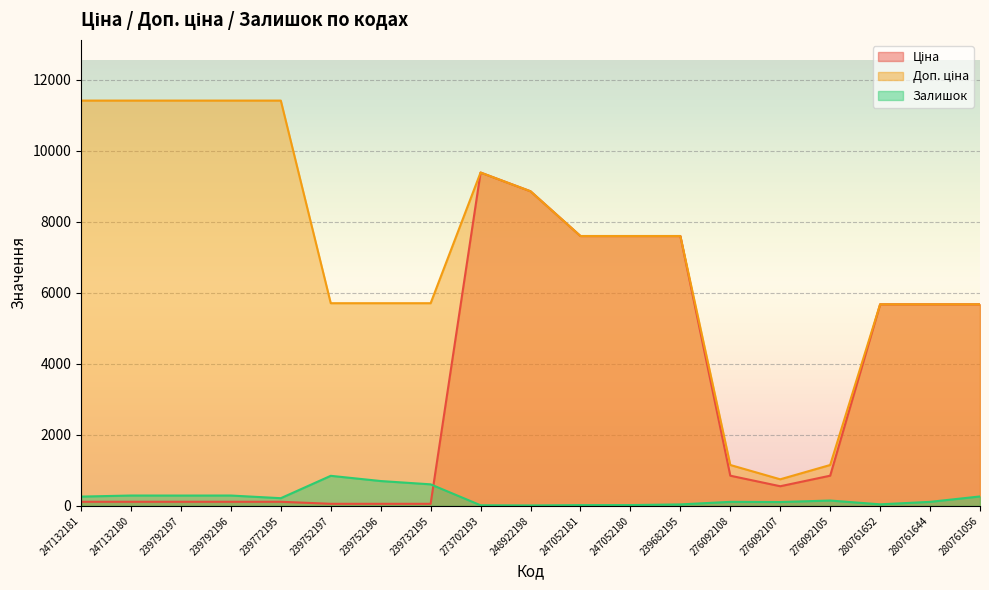

At which category is the sum across all series the highest?

273702193